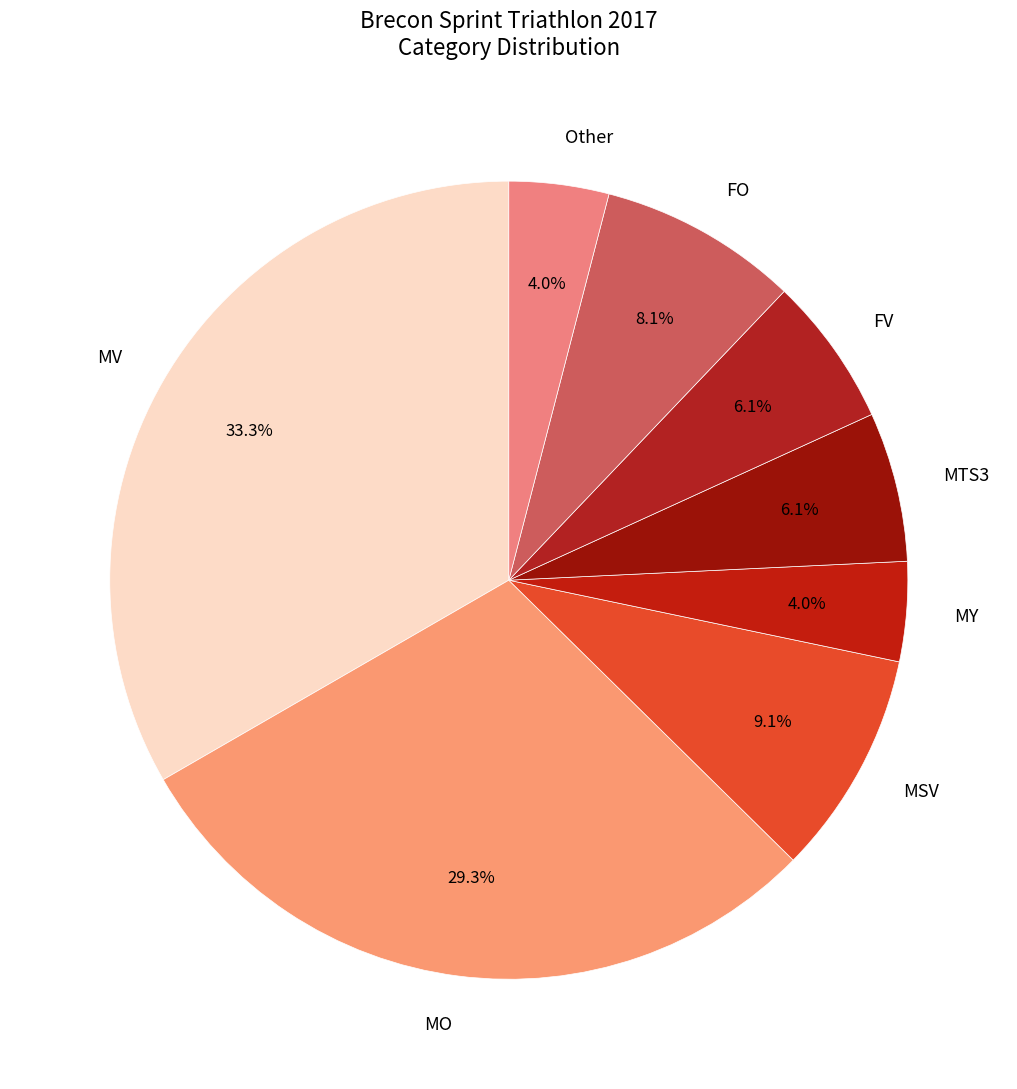

Does MSV represent more than half of the total?

No